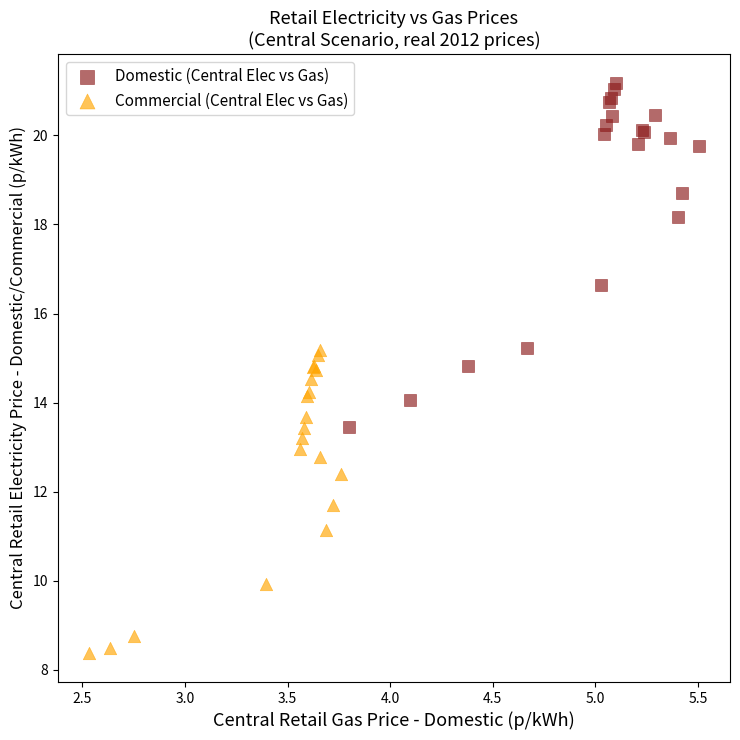

Which series contains the highest Y value?

Domestic (Central Elec vs Gas)